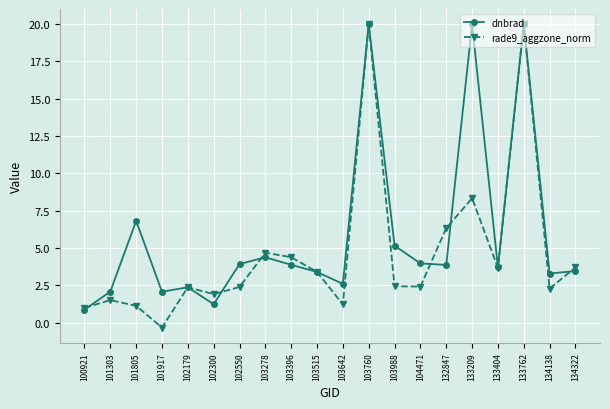

Between 103642 and 103760, which series saw the biggest shift?

rade9_aggzone_norm